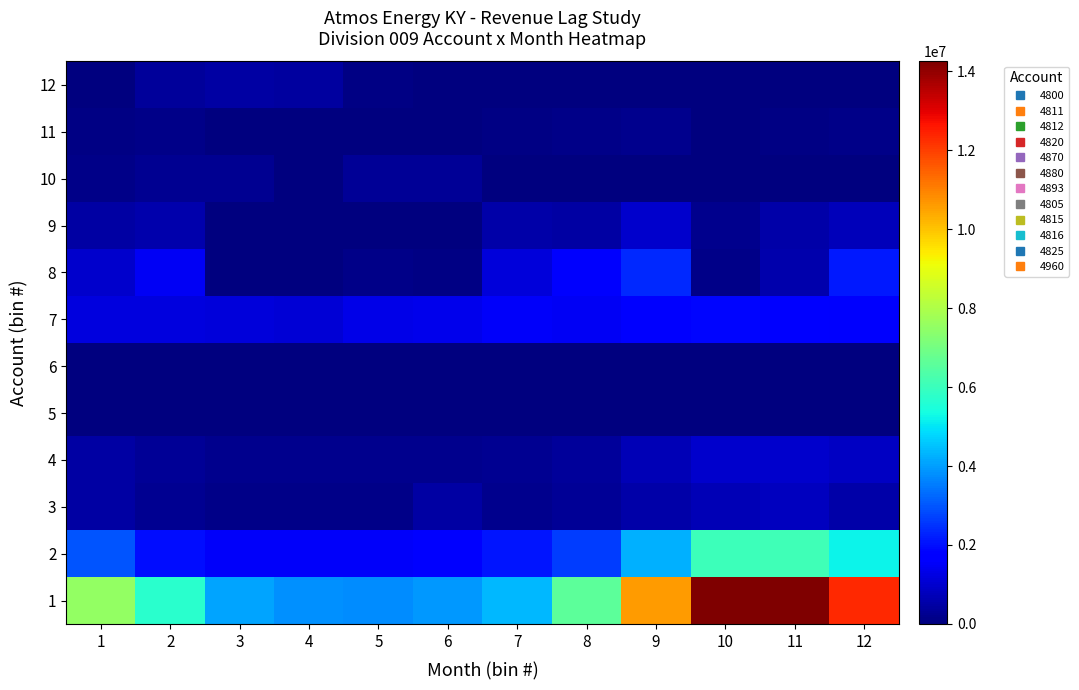

Reading left to right, transcribe all the data shown in this chart.

1: 1=7539760.8	2=5682139.1	3=4085372.8	4=3795242.7	5=3743537.1	6=3895128.3	7=4389566.0	8=6573042.3	9=10594273.2	10=14202977.0	11=14243829.3	12=12321346.1
2: 1=2955872.9	2=1990398.6	3=1553177.0	4=1536865.9	5=1505953.8	6=1794458.0	7=2081080.9	8=2653756.0	9=4254595.0	10=6033919.9	11=6098779.3	12=5209681.6
3: 1=488764.9	2=227792.8	3=148143.7	4=134036.0	5=148274.4	6=448258.1	7=170311.9	8=286329.5	9=503033.2	10=691280.0	11=786975.9	12=540118.3
4: 1=487968.2	2=323210.5	3=214704.9	4=172415.3	5=174415.2	6=189135.8	7=226898.6	8=378743.3	9=687579.3	10=957387.8	11=981312.7	12=877681.4
5: 1=140.5	2=41.7	3=9.0	4=6.8	5=21.6	6=2.4	7=7.4	8=17.7	9=97.3	10=29.0	11=2.3	12=10.9
6: 1=25716.0	2=22714.0	3=22154.0	4=24635.0	5=21821.0	6=25602.0	7=21842.0	8=14779.0	9=17743.0	10=13260.0	11=12790.0	12=11209.0
7: 1=1220981.2	2=1171340.3	3=1164146.4	4=1076153.6	5=1301163.6	6=1347394.6	7=1507384.2	8=1497650.6	9=1770467.1	10=1839284.7	11=1731578.8	12=1580211.1
8: 1=996945.0	2=1501189.0	3=27349.0	4=13956.0	5=135138.0	6=92291.0	7=1161190.4	8=1605913.5	9=2388952.0	10=129738.7	11=610667.7	12=2150074.1
9: 1=448742.1	2=563776.0	3=25766.0	4=20786.0	5=46812.0	6=27205.0	7=511613.1	8=468314.0	9=968927.2	10=221742.2	11=504744.4	12=748392.8
10: 1=163669.2	2=261692.6	3=277180.0	4=6367.4	5=295404.5	6=307858.8	7=6831.8	8=639.3	9=26558.3	10=4535.9	11=44265.4	12=31411.2
11: 1=57841.1	2=135962.0	3=3619.0	4=1552.0	5=4758.0	6=5716.0	7=95557.6	8=125403.3	9=167757.0	10=23954.2	11=71882.2	12=161073.7
12: 1=0.0	2=382953.1	3=459726.2	4=432048.1	5=91700.0	6=0.0	7=0.0	8=0.0	9=0.0	10=0.0	11=0.0	12=0.0